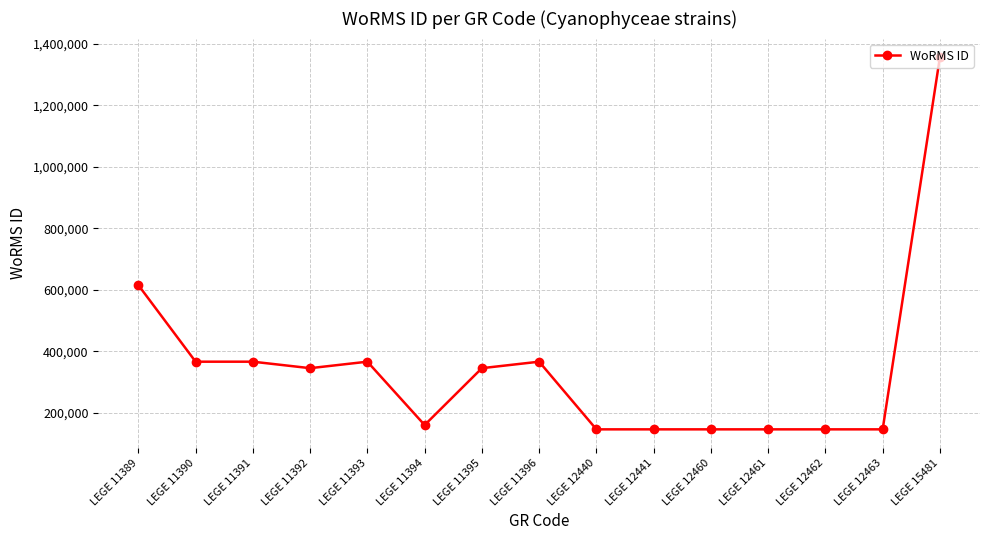

What is the value of the 1st point from the left?

615645